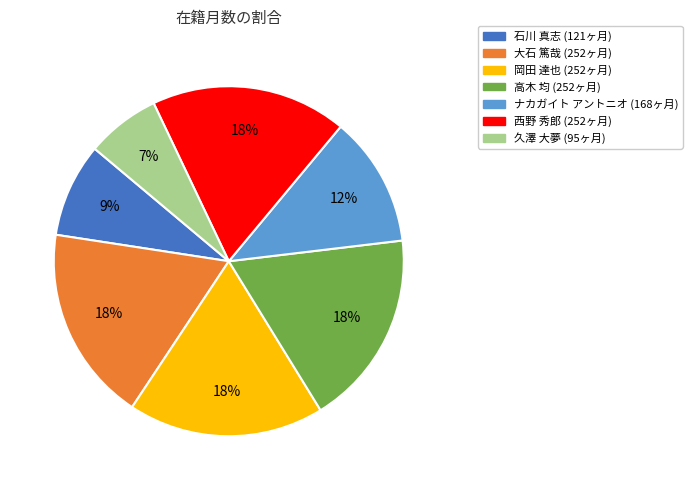

To the nearest percent, what is the average slice percentage?

14%